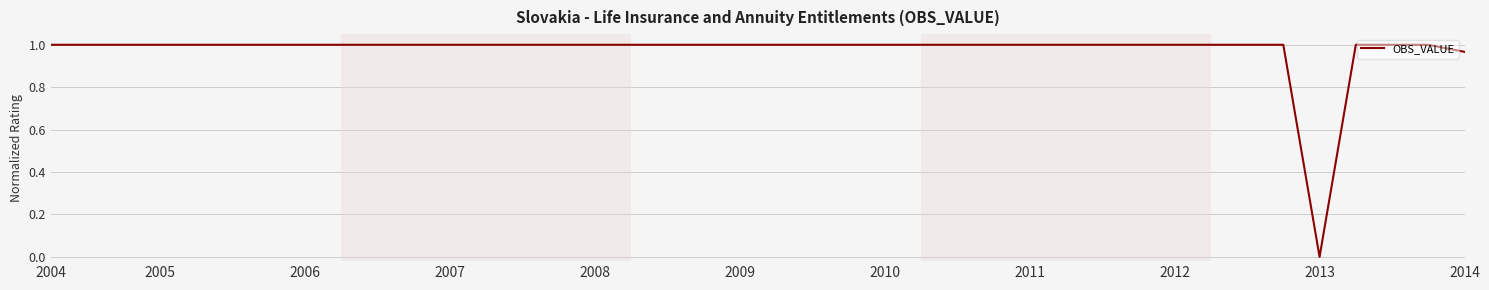

Which label corresponds to the smallest value in the chart?

2013